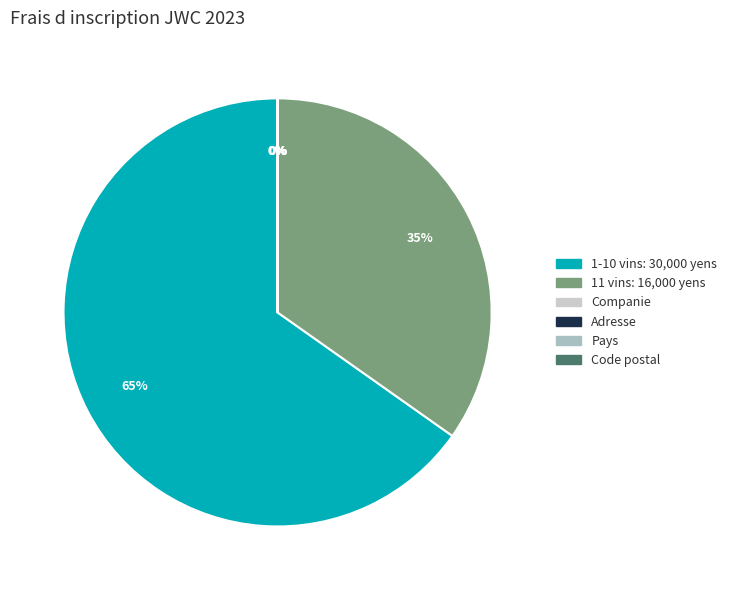

What is the ratio of the value at Pays to the value at Companie?

1.0